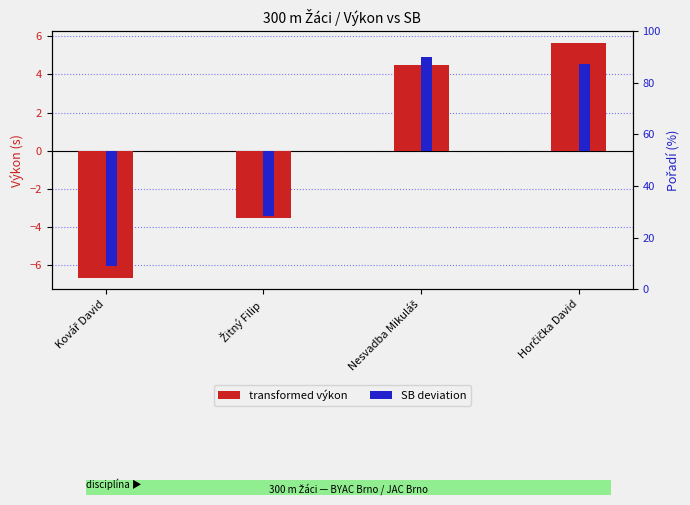

True or false: SB deviation has a value of 4.5 at Horčička David.

True